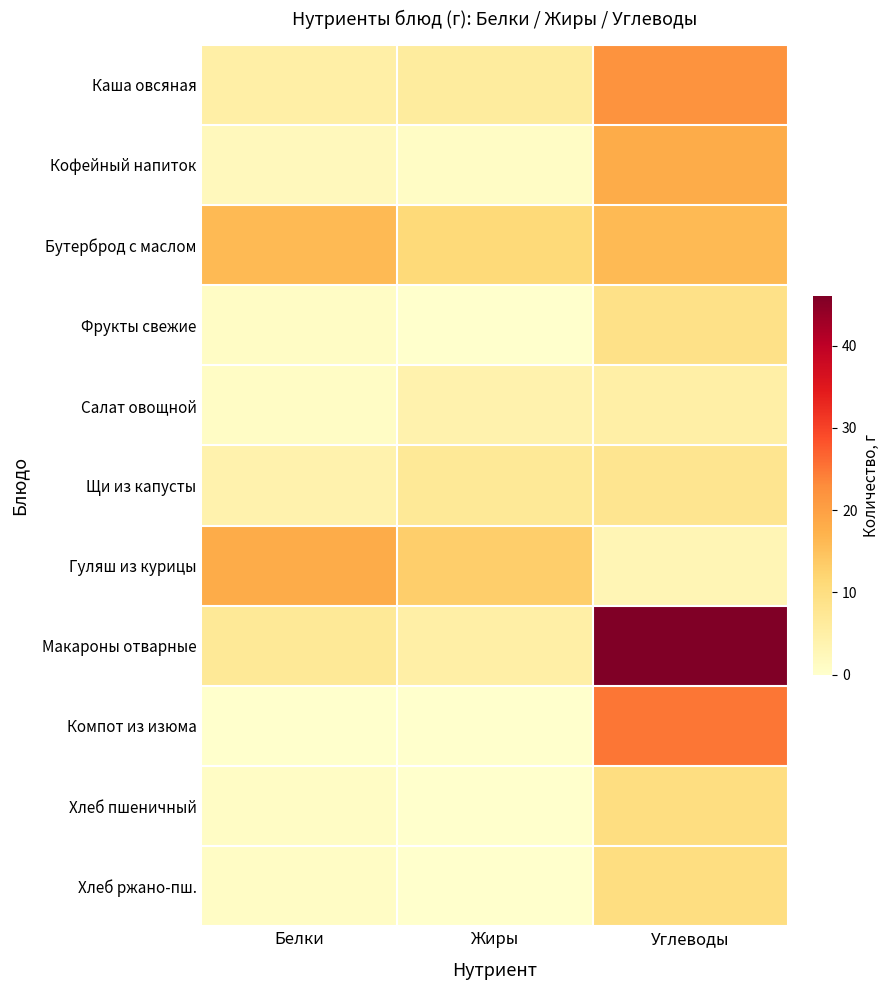

Which series has the largest total across all categories?

Макароны отварные